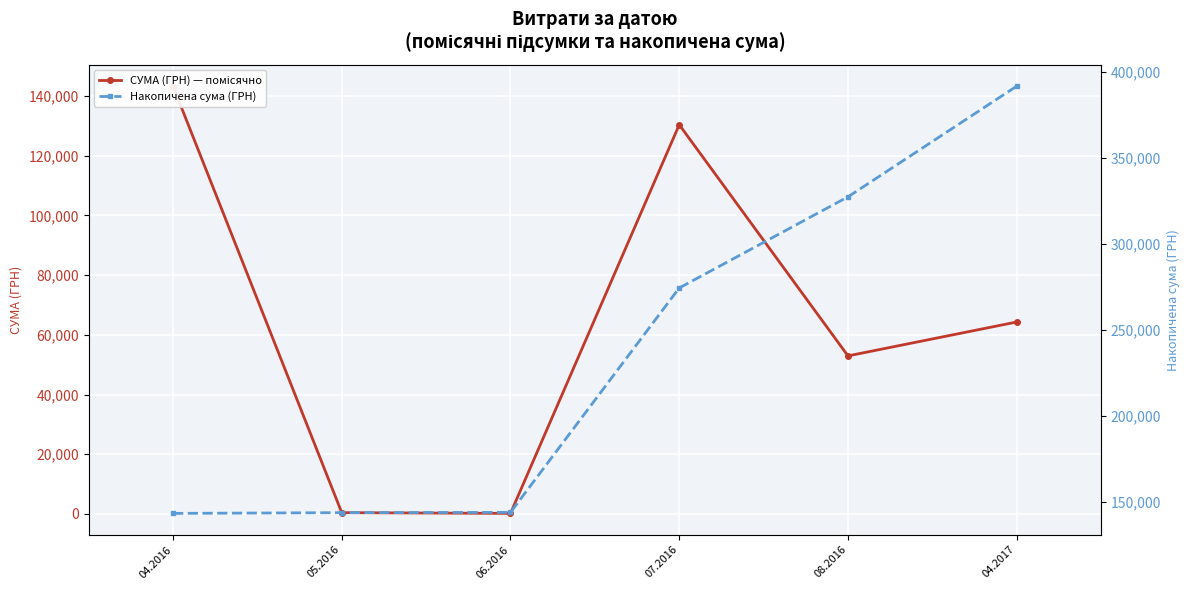

What position from the left is 04.2016?

1